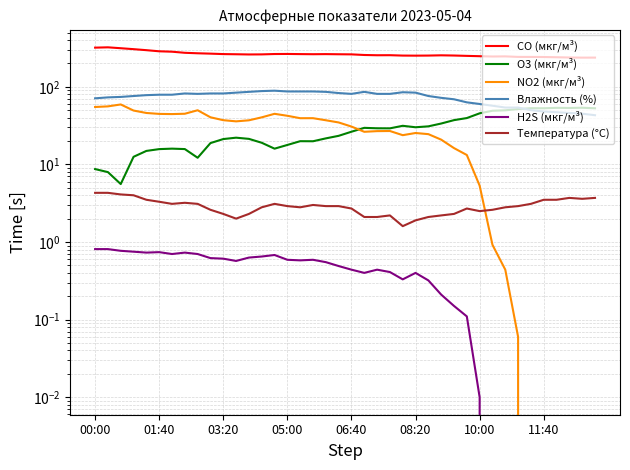

The Температура (°C) series shows 4.8 at 11:40. True or false?

False